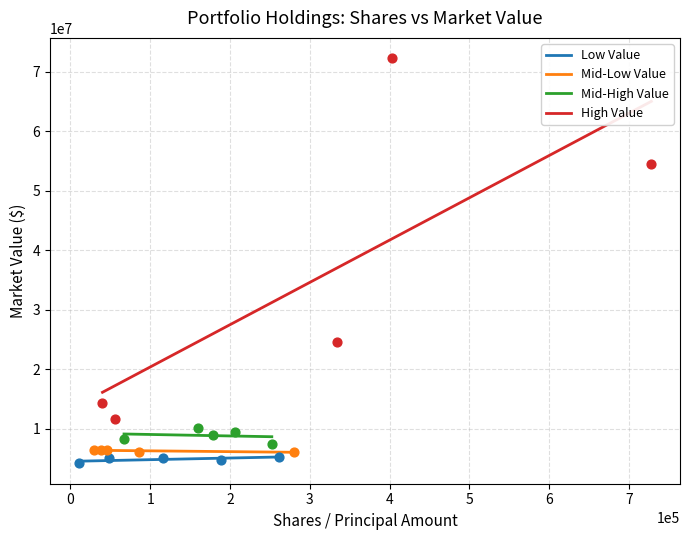

What is the highest value of the Low Value series?

5213922.0